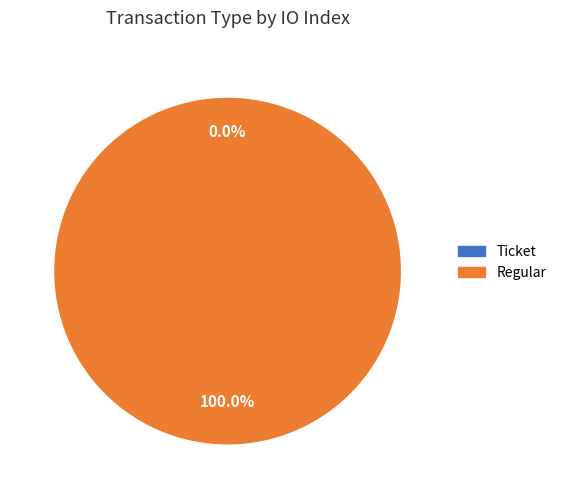

How many segments does this pie chart have?

2